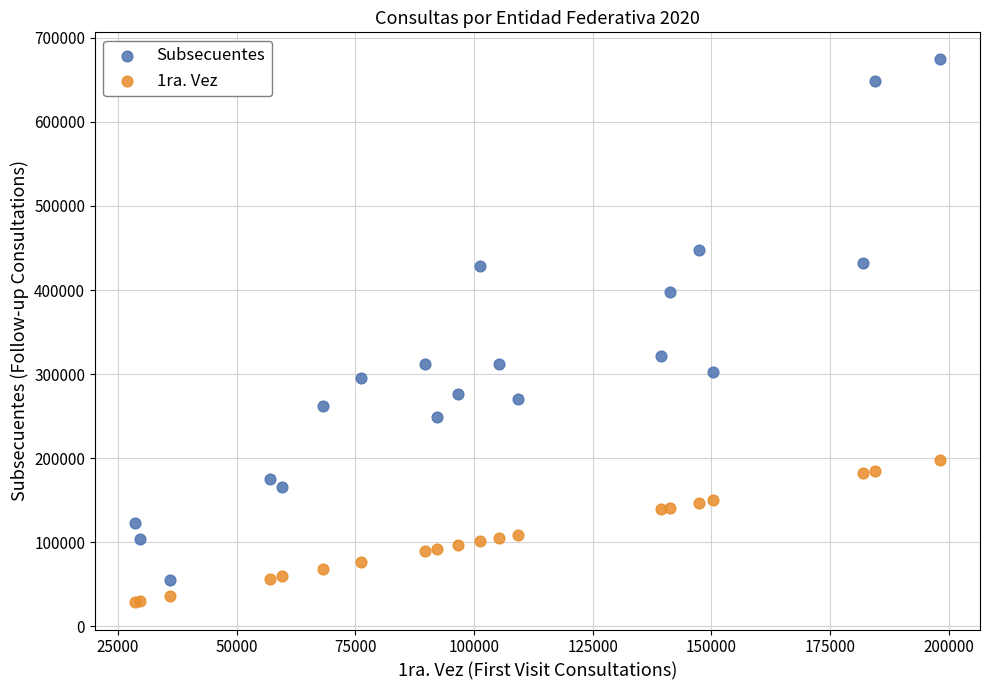

Which series reaches the maximum Y coordinate?

Subsecuentes